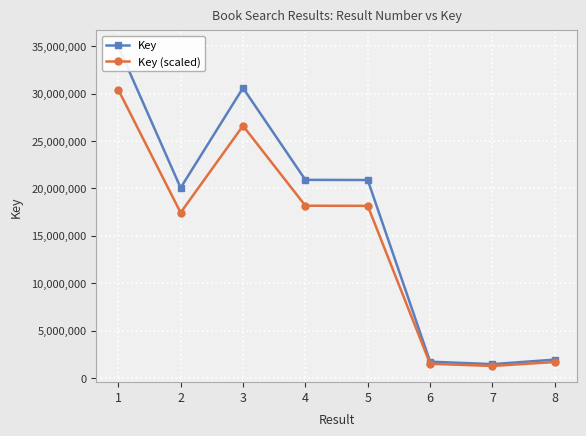

What is the average value of the Key (scaled) series?

14403492.0